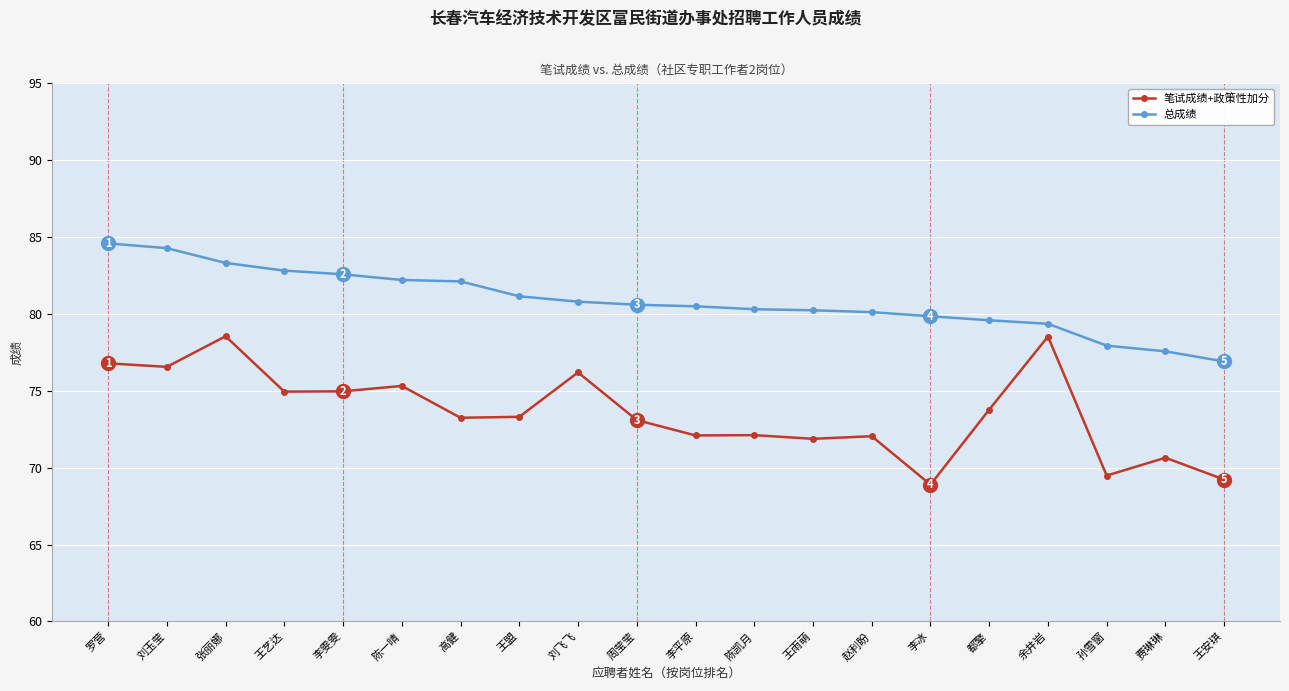

What is the label of the 11th point from the right?

周莹莹